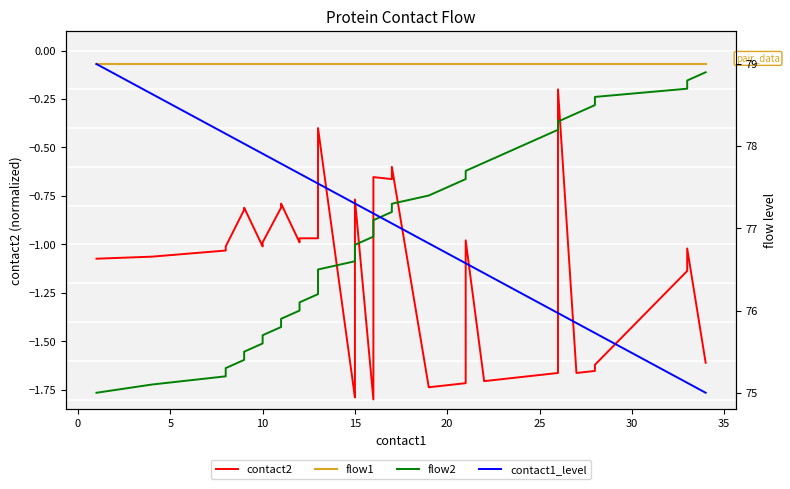

How many lines are shown in the chart?

4